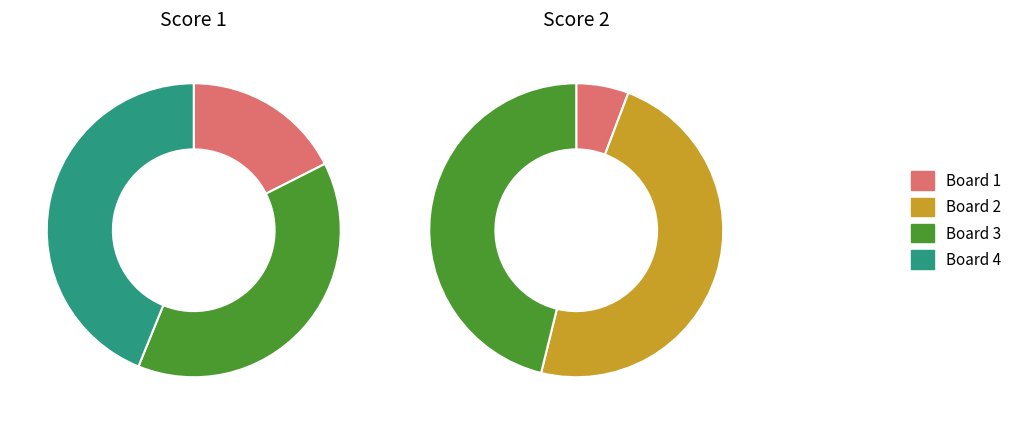

To the nearest percent, what is the difference between the Board 4 and Board 3 slice percentages?

46%